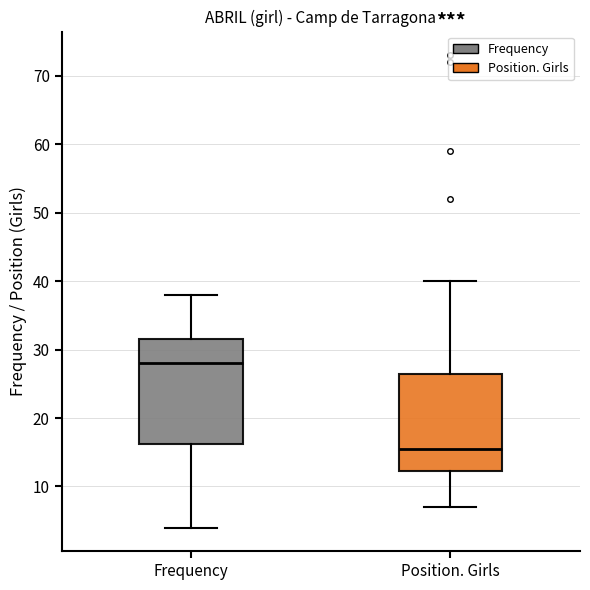

Which box's median line is the highest?

Frequency